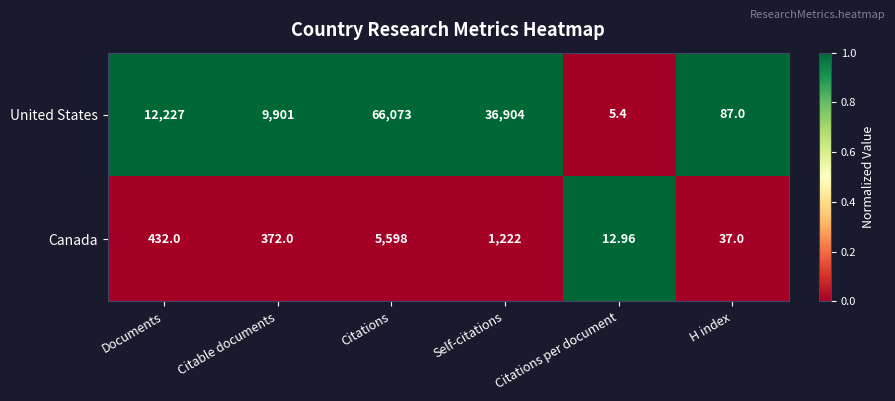

How many data points in United States are less than 12227?

3